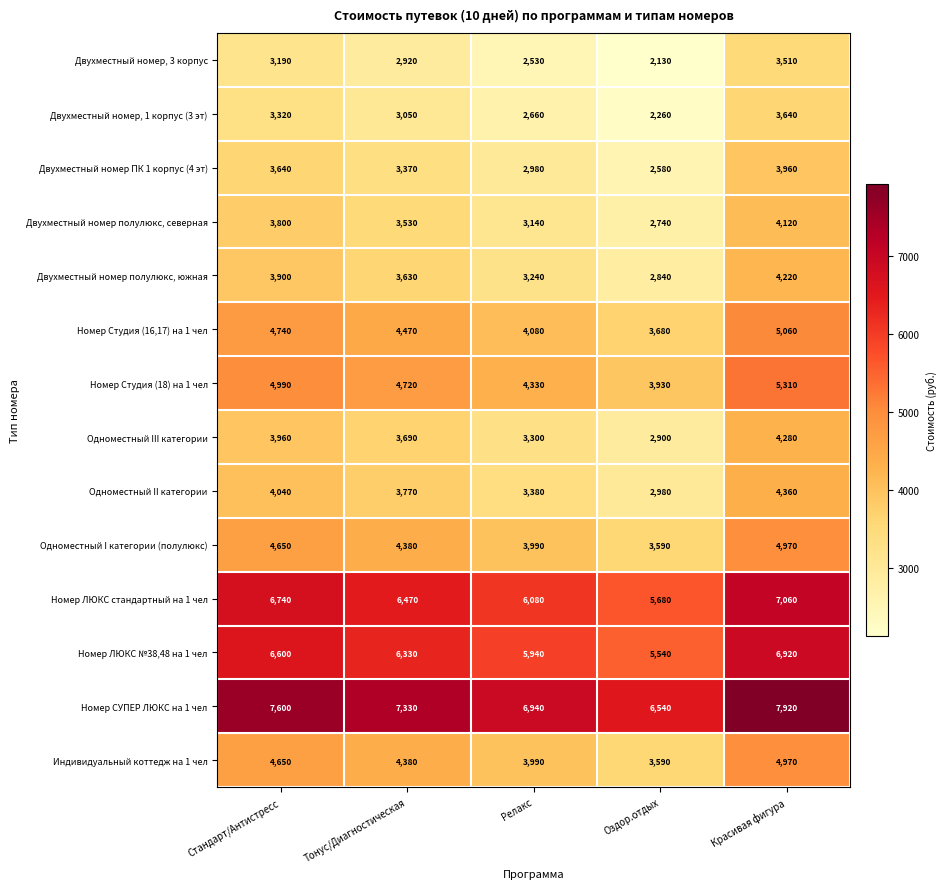

The value of Двухместный номер, 1 корпус (3 эт) at Релакс is 3912. True or false?

False